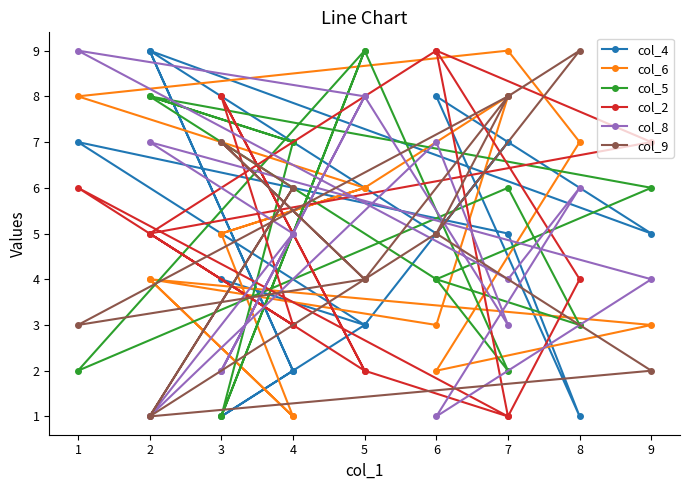

In col_4, how many points are lower than both neighbors (excluding endpoints)?

5